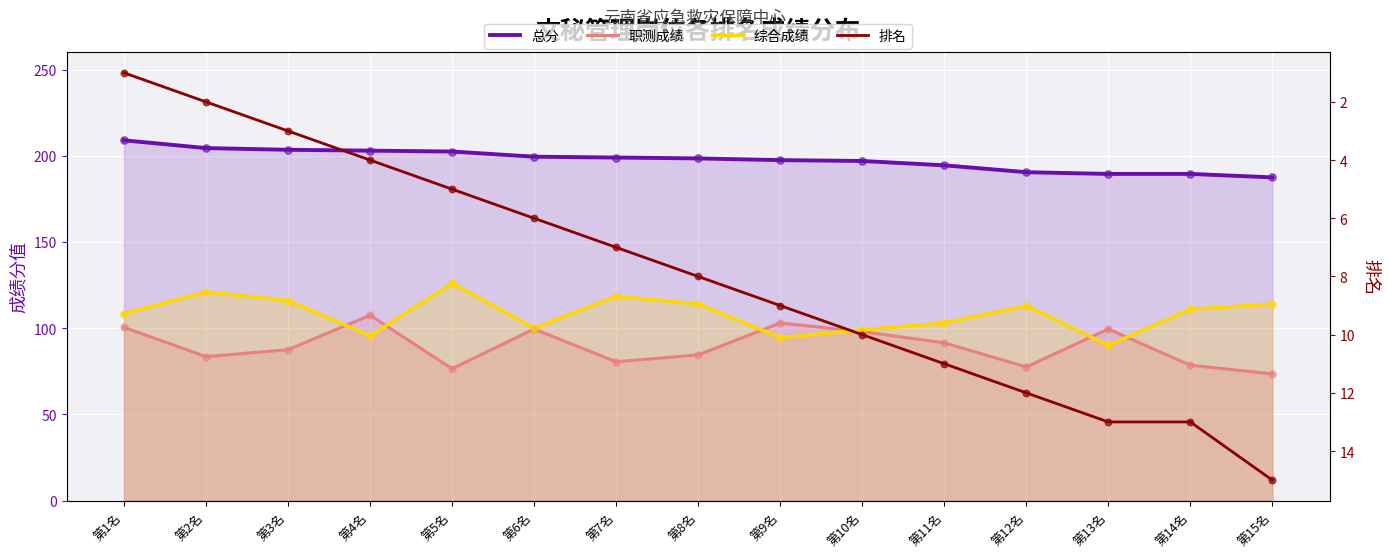

At which category is the sum across all series the highest?

第1名